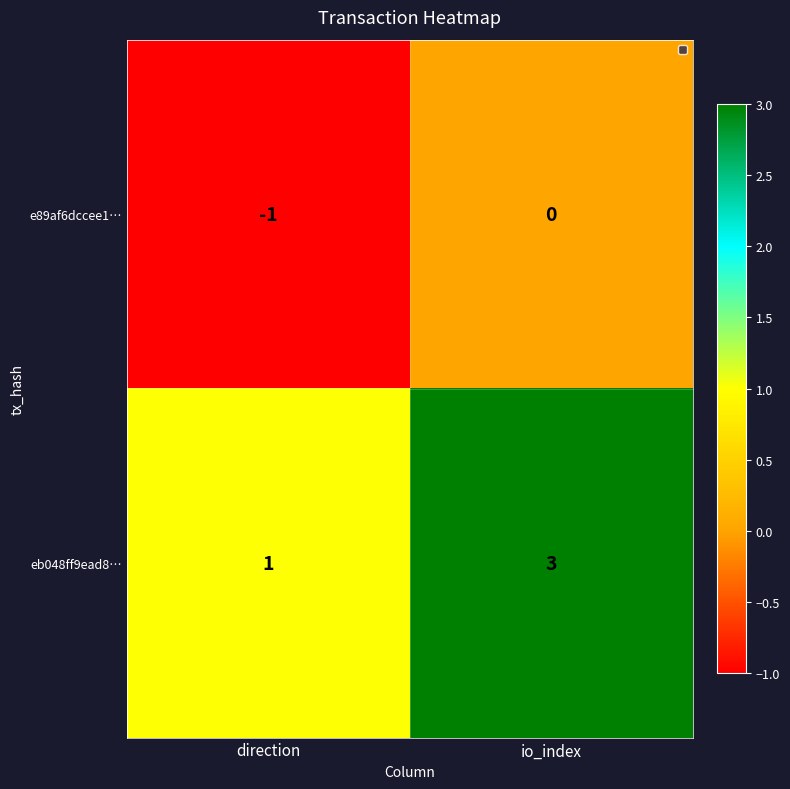

True or false: e89af6dccee1… has a value of 1 at io_index.

False